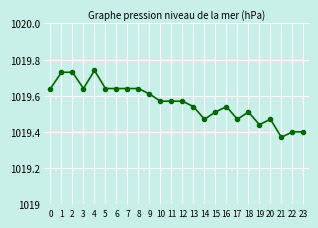

Is it true that the value at 9 is 1019.6?

True